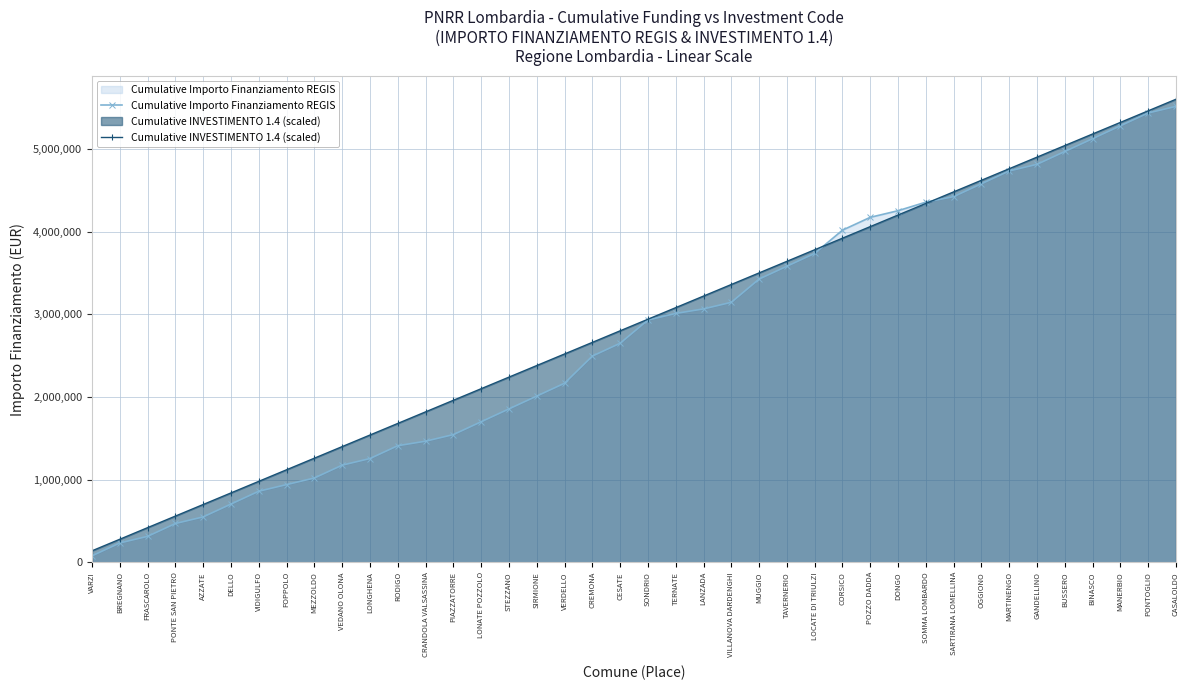

How many values in the Cumulative Importo Finanziamento REGIS series are below 2930532?

20